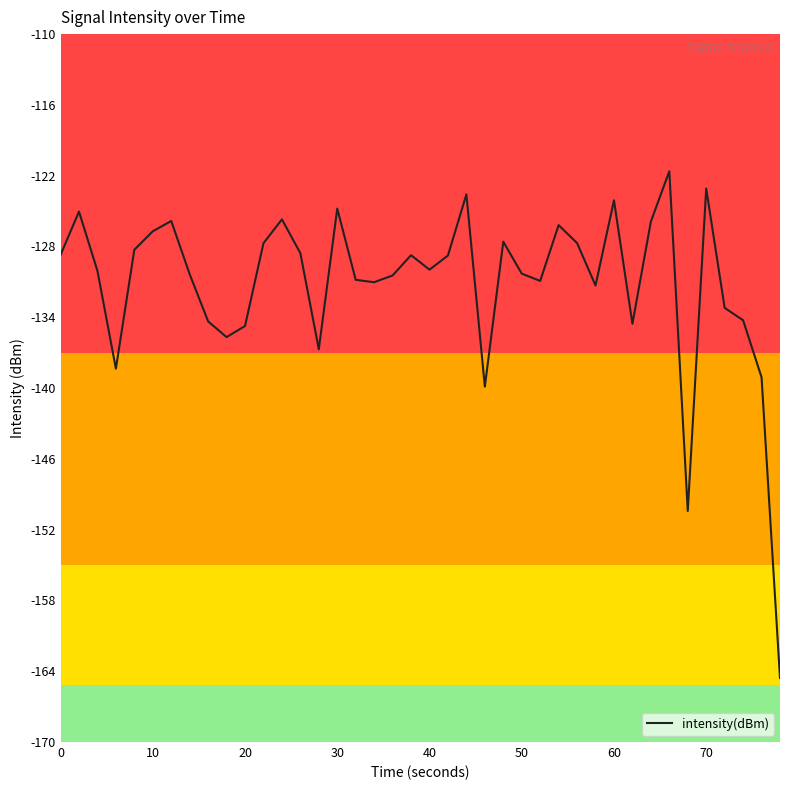

What is the minimum value shown in the chart?

-164.6